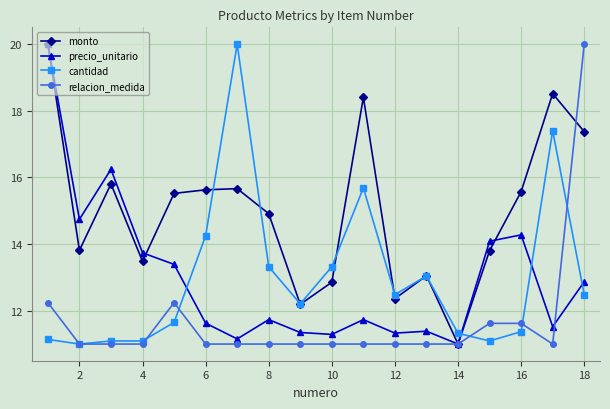

What is the smallest value displayed?

11.0